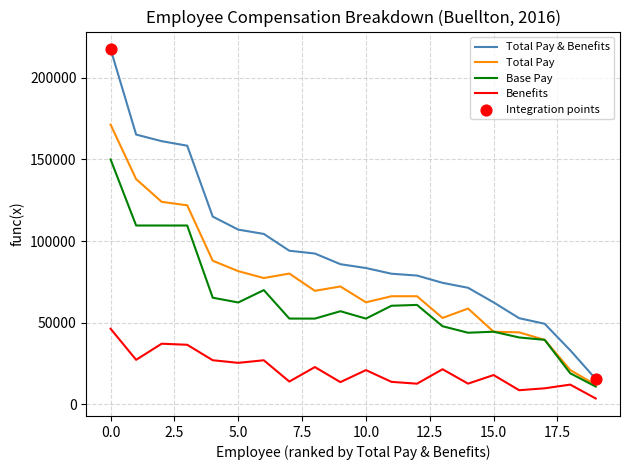

List the series in order of their overall mean, lowest first.

Benefits, Base Pay, Total Pay, Total Pay & Benefits